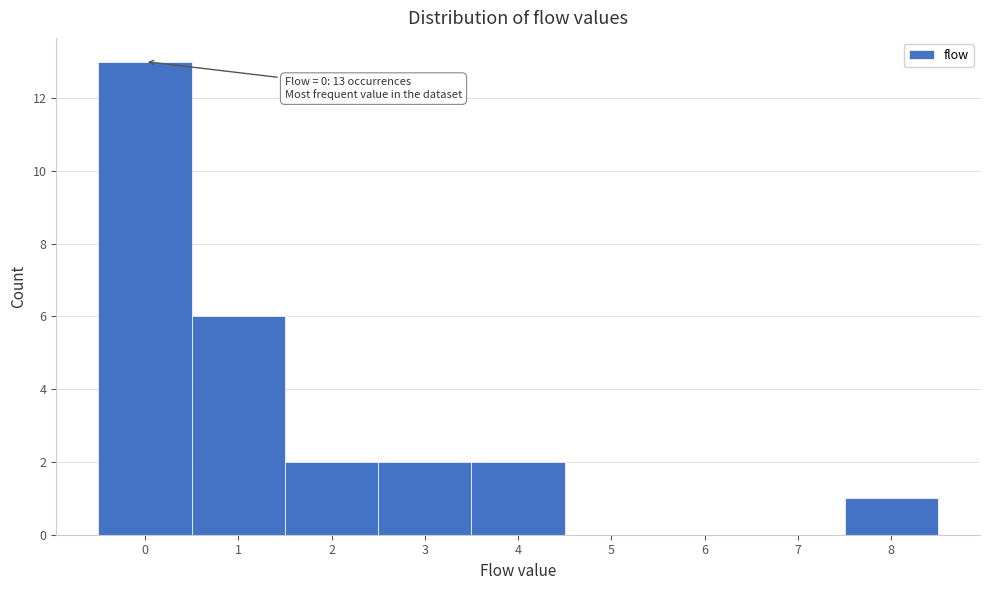

Which range on the x-axis has the tallest bar?

-0.5 to 0.5